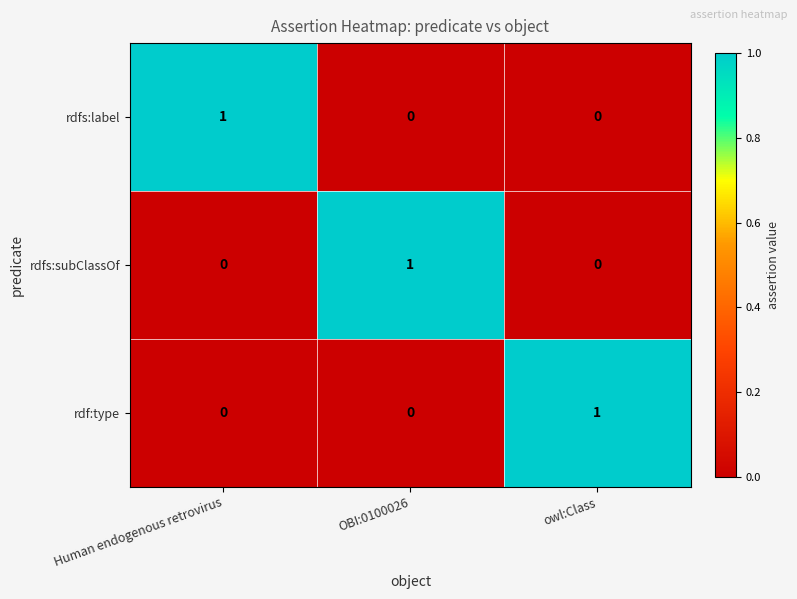

At how many categories does at least one series exceed 0?

3